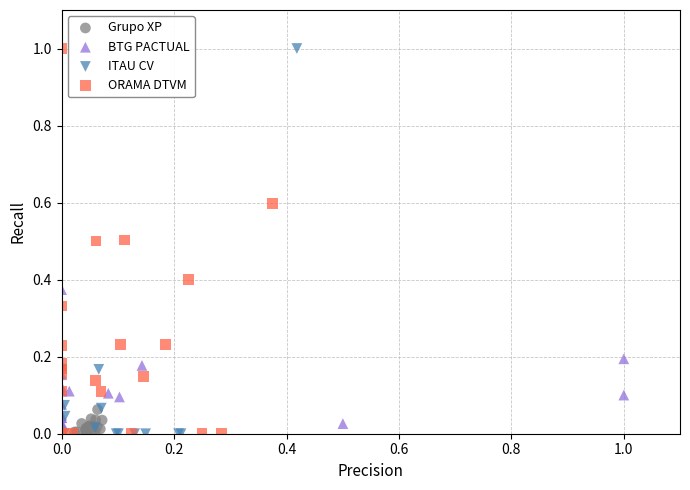

What are all the series names shown in the legend?

Grupo XP, BTG PACTUAL, ITAU CV, ORAMA DTVM